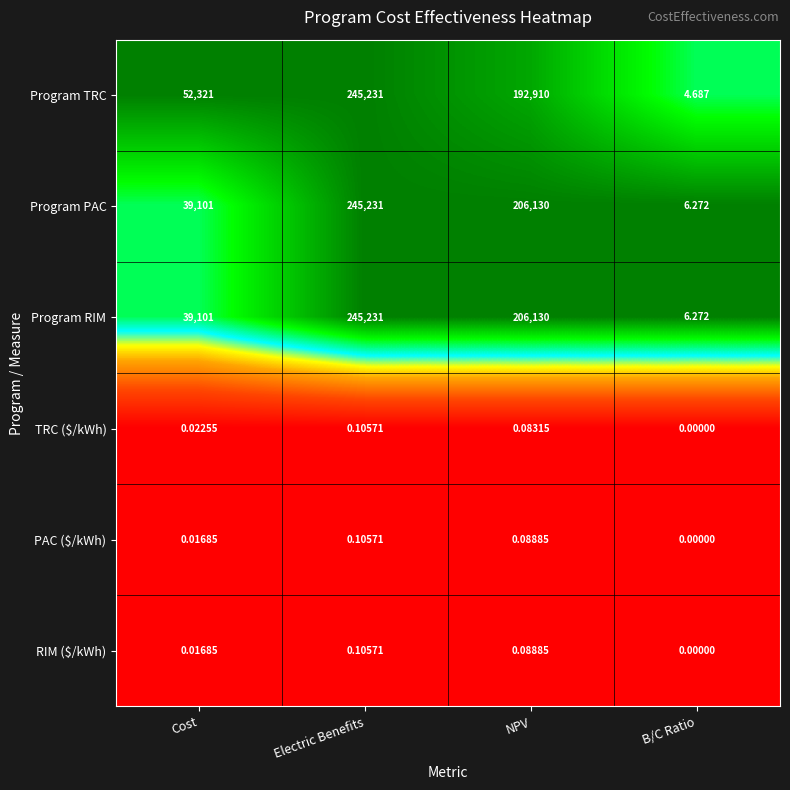

At which category is the sum across all series the highest?

Electric Benefits